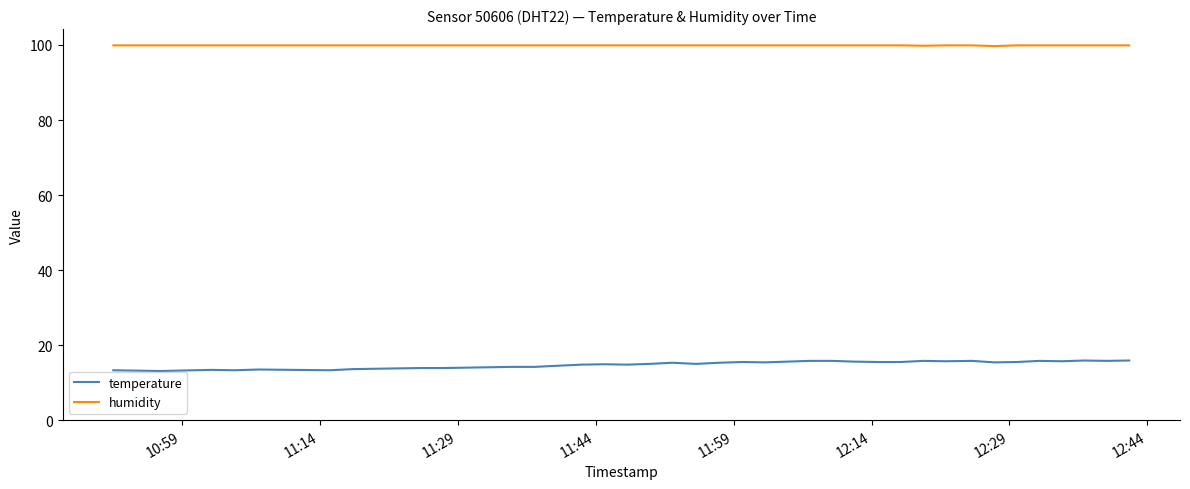

List the series in order of their overall mean, highest first.

humidity, temperature